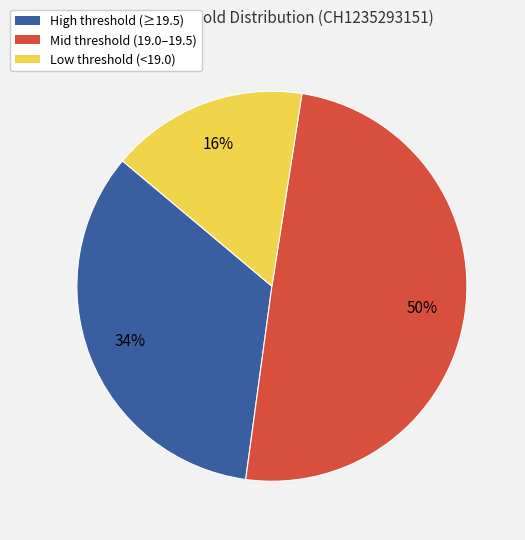

To the nearest percent, what is the average slice percentage?

33%